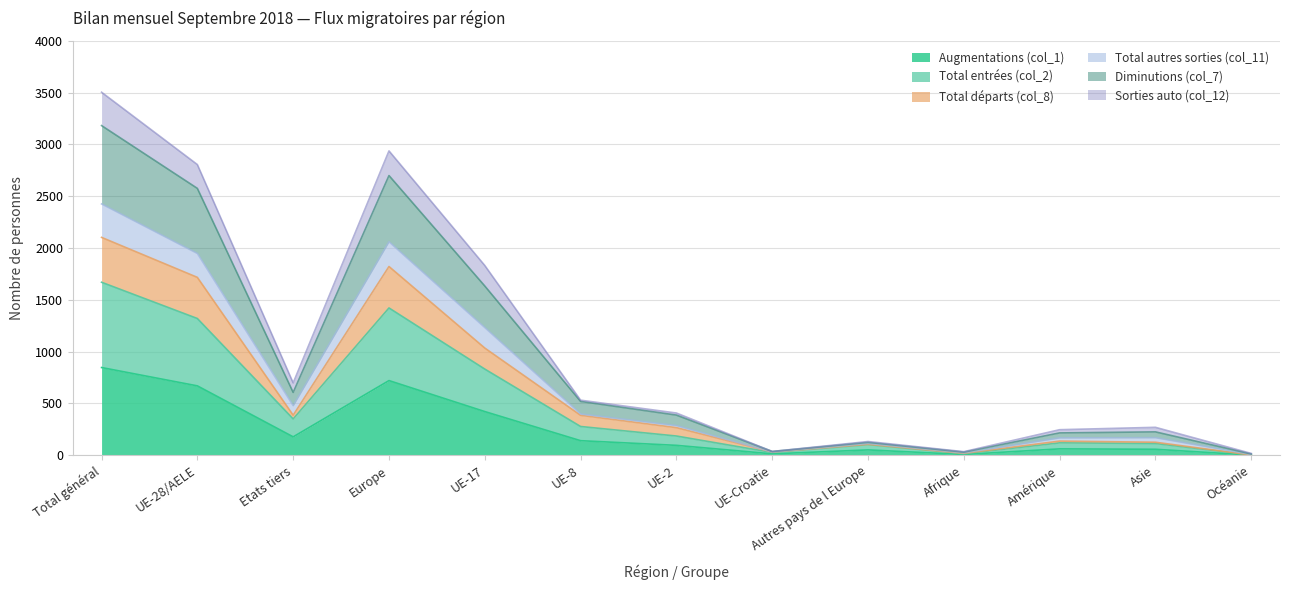

At which label does Total entrées (col_2) reach its peak?

Total général